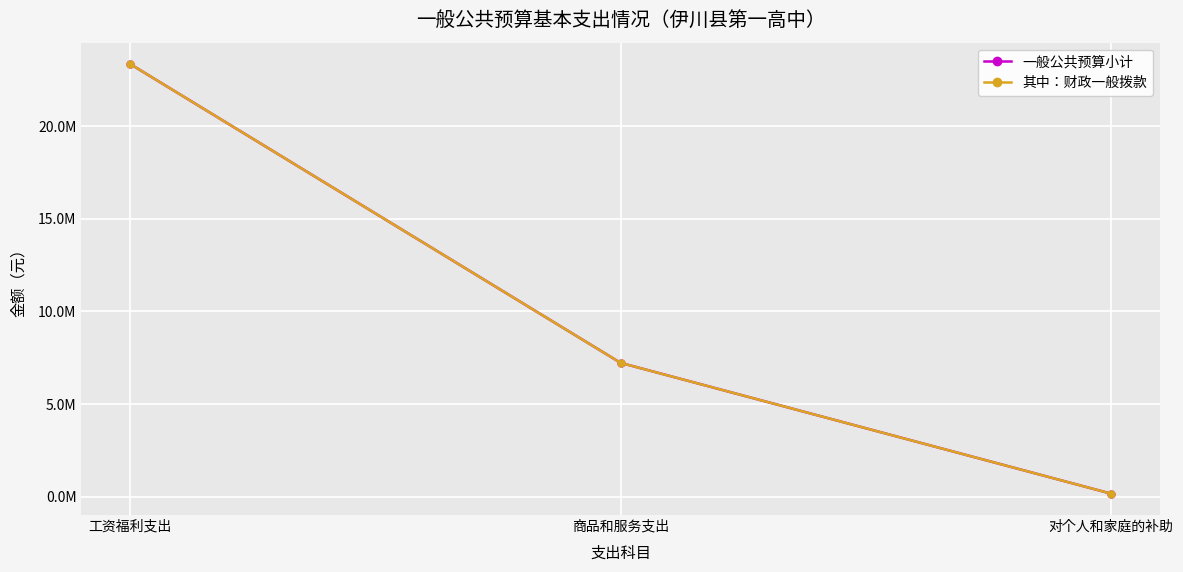

At how many categories does at least one series exceed 5753193?

2